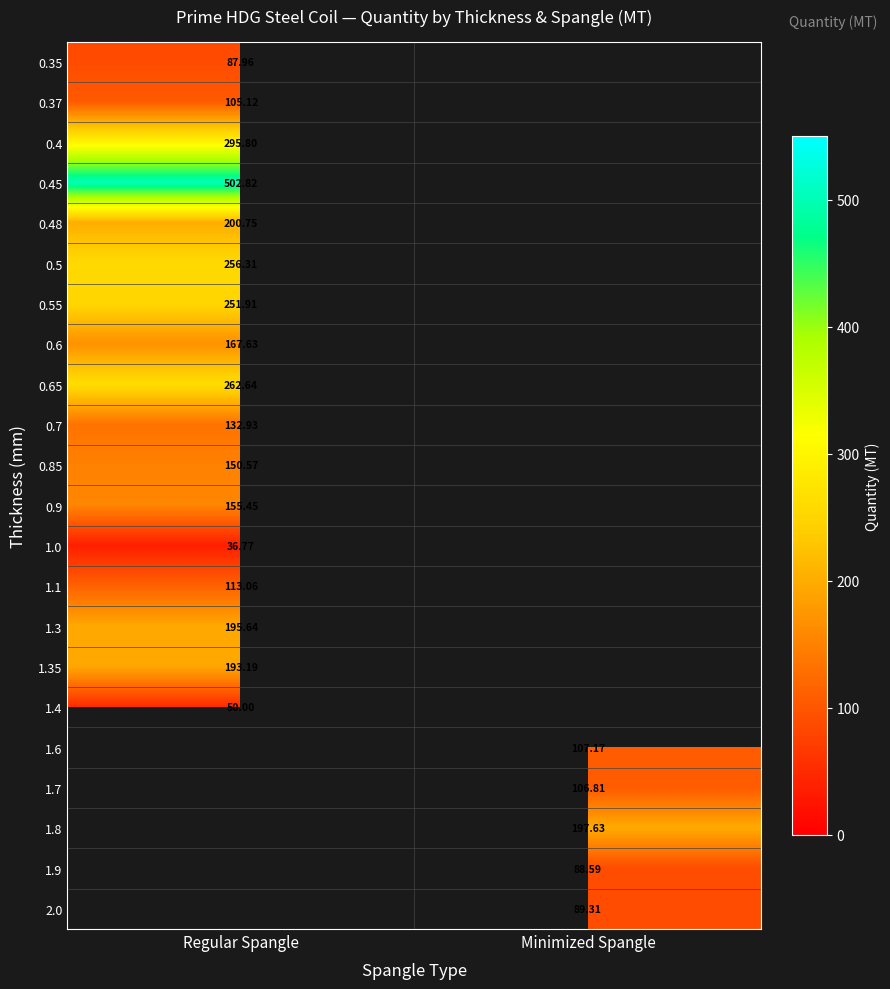

Is the value of 1.8 at Minimized Spangle greater than the value of 0.55 at Regular Spangle?

No